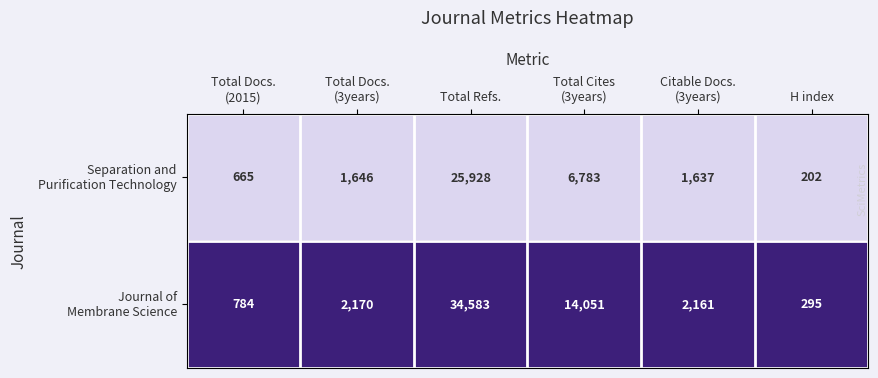

What is the total value across all series at Total Refs.?

60511